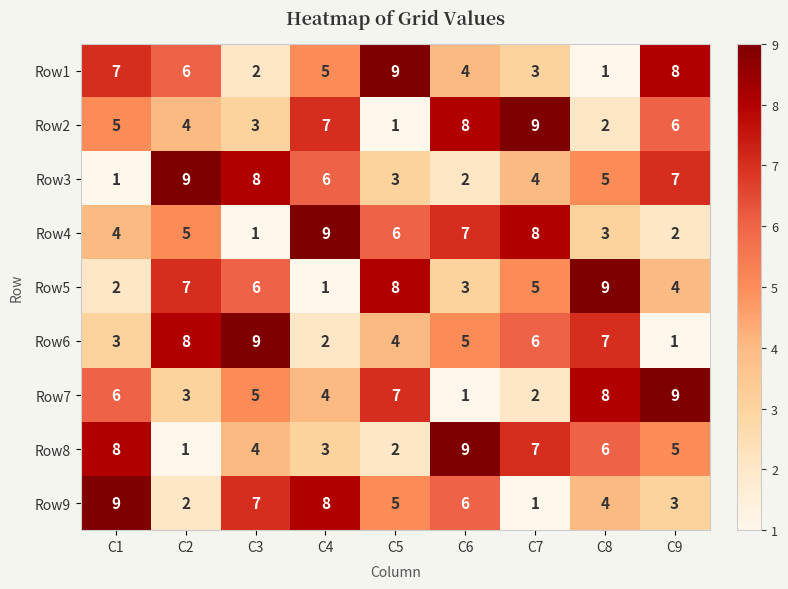

What is the difference between the highest and lowest values at C1?

8